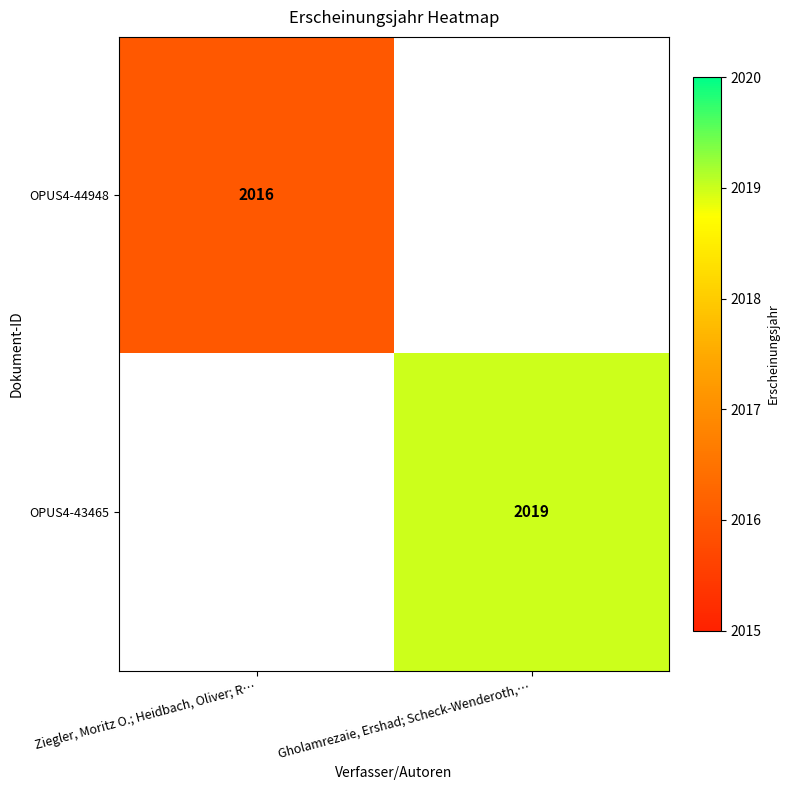

True or false: OPUS4-43465 has a value of 2019 at Gholamrezaie, Ershad; Scheck-Wenderoth,….

True